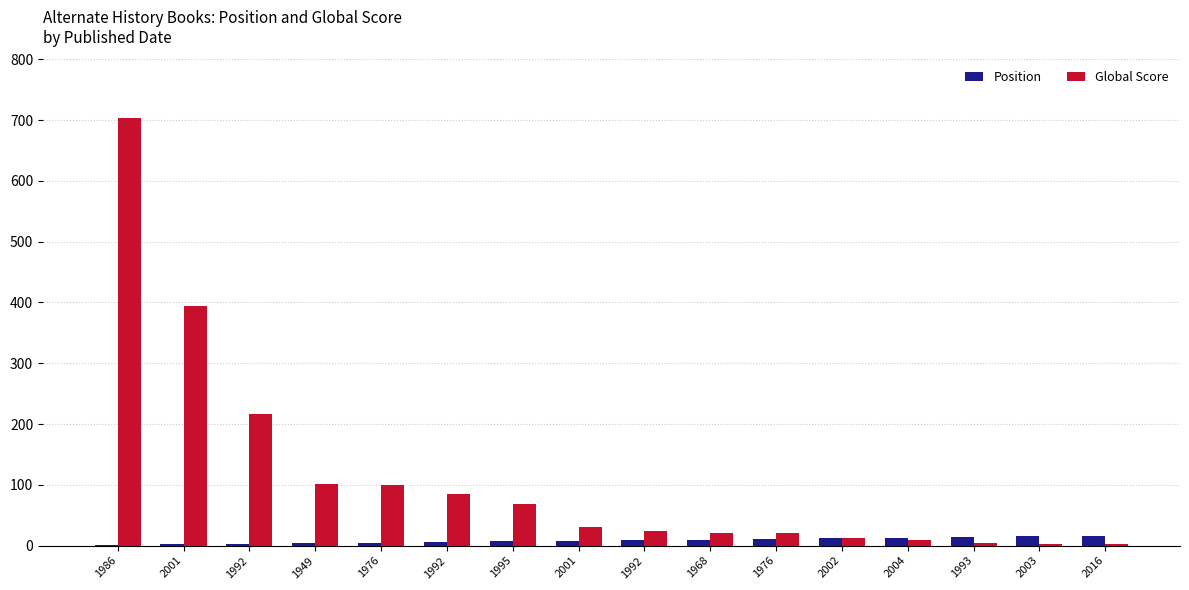

Where does the Global Score series first go above 31?

1986